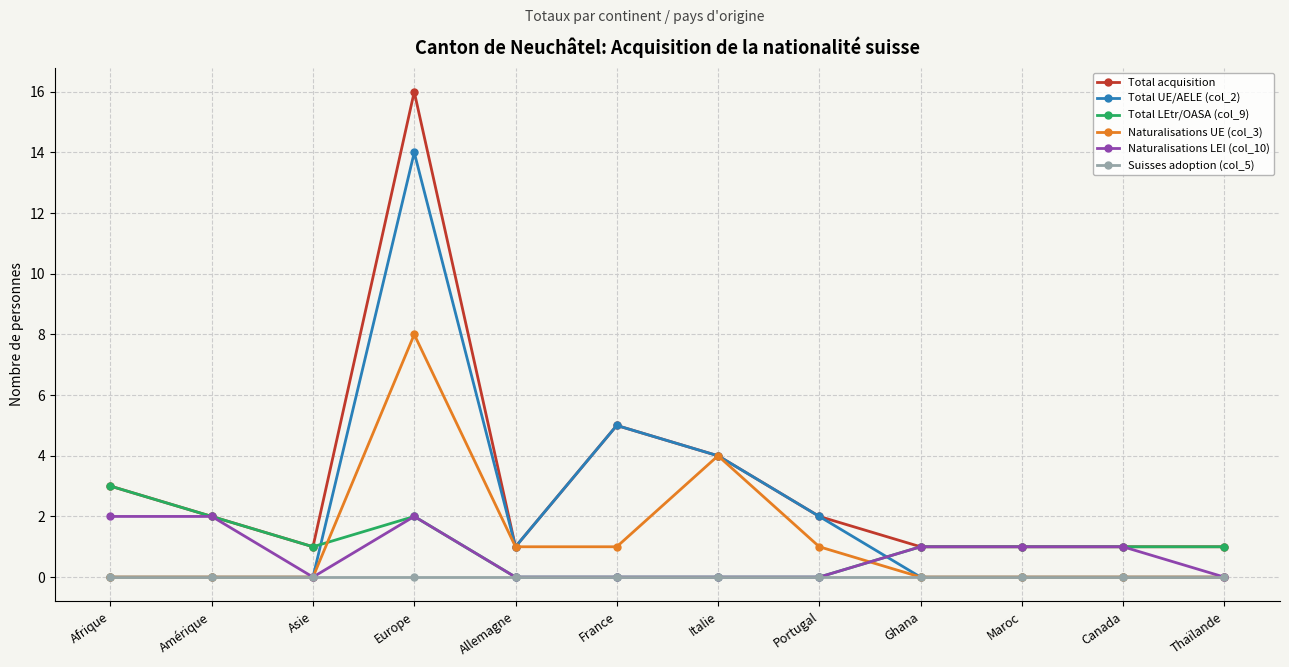

The value of Suisses adoption (col_5) at Ghana is 0. True or false?

True